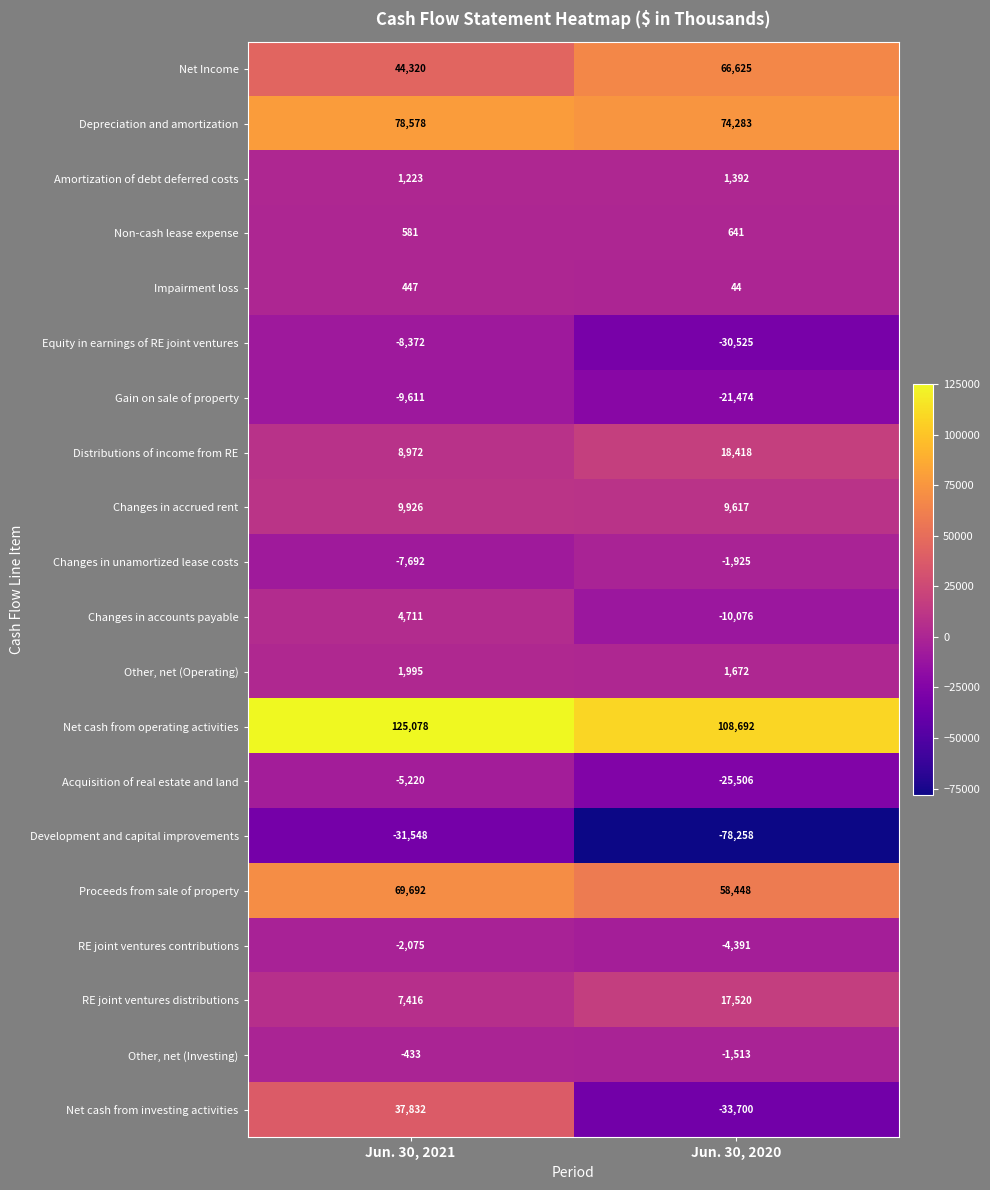

How many categories are shown in the chart?

2